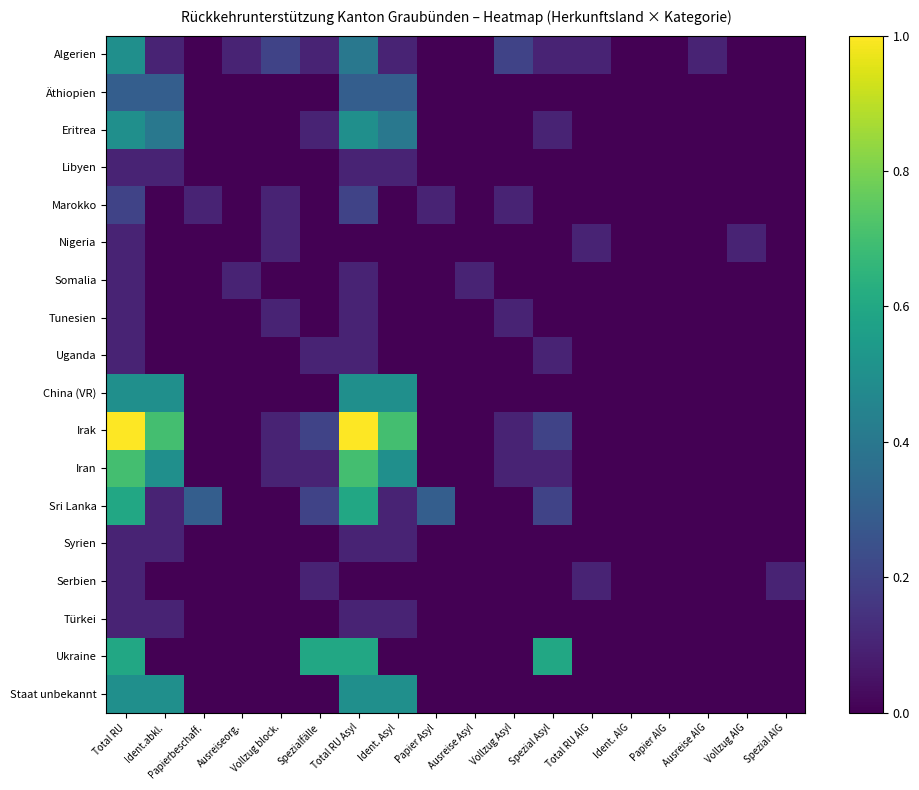

Reading left to right, transcribe all the data shown in this chart.

Algerien: Total RU=0.5	Ident.abkl.=0.1	Papierbeschaff.=0.0	Ausreiseorg.=0.1	Vollzug block.=0.2	Spezialfälle=0.1	Total RU Asyl=0.4	Ident. Asyl=0.1	Papier Asyl=0.0	Ausreise Asyl=0.0	Vollzug Asyl=0.2	Spezial Asyl=0.1	Total RU AIG=0.1	Ident. AIG=0.0	Papier AIG=0.0	Ausreise AIG=0.1	Vollzug AIG=0.0	Spezial AIG=0.0
Äthiopien: Total RU=0.3	Ident.abkl.=0.3	Papierbeschaff.=0.0	Ausreiseorg.=0.0	Vollzug block.=0.0	Spezialfälle=0.0	Total RU Asyl=0.3	Ident. Asyl=0.3	Papier Asyl=0.0	Ausreise Asyl=0.0	Vollzug Asyl=0.0	Spezial Asyl=0.0	Total RU AIG=0.0	Ident. AIG=0.0	Papier AIG=0.0	Ausreise AIG=0.0	Vollzug AIG=0.0	Spezial AIG=0.0
Eritrea: Total RU=0.5	Ident.abkl.=0.4	Papierbeschaff.=0.0	Ausreiseorg.=0.0	Vollzug block.=0.0	Spezialfälle=0.1	Total RU Asyl=0.5	Ident. Asyl=0.4	Papier Asyl=0.0	Ausreise Asyl=0.0	Vollzug Asyl=0.0	Spezial Asyl=0.1	Total RU AIG=0.0	Ident. AIG=0.0	Papier AIG=0.0	Ausreise AIG=0.0	Vollzug AIG=0.0	Spezial AIG=0.0
Libyen: Total RU=0.1	Ident.abkl.=0.1	Papierbeschaff.=0.0	Ausreiseorg.=0.0	Vollzug block.=0.0	Spezialfälle=0.0	Total RU Asyl=0.1	Ident. Asyl=0.1	Papier Asyl=0.0	Ausreise Asyl=0.0	Vollzug Asyl=0.0	Spezial Asyl=0.0	Total RU AIG=0.0	Ident. AIG=0.0	Papier AIG=0.0	Ausreise AIG=0.0	Vollzug AIG=0.0	Spezial AIG=0.0
Marokko: Total RU=0.2	Ident.abkl.=0.0	Papierbeschaff.=0.1	Ausreiseorg.=0.0	Vollzug block.=0.1	Spezialfälle=0.0	Total RU Asyl=0.2	Ident. Asyl=0.0	Papier Asyl=0.1	Ausreise Asyl=0.0	Vollzug Asyl=0.1	Spezial Asyl=0.0	Total RU AIG=0.0	Ident. AIG=0.0	Papier AIG=0.0	Ausreise AIG=0.0	Vollzug AIG=0.0	Spezial AIG=0.0
Nigeria: Total RU=0.1	Ident.abkl.=0.0	Papierbeschaff.=0.0	Ausreiseorg.=0.0	Vollzug block.=0.1	Spezialfälle=0.0	Total RU Asyl=0.0	Ident. Asyl=0.0	Papier Asyl=0.0	Ausreise Asyl=0.0	Vollzug Asyl=0.0	Spezial Asyl=0.0	Total RU AIG=0.1	Ident. AIG=0.0	Papier AIG=0.0	Ausreise AIG=0.0	Vollzug AIG=0.1	Spezial AIG=0.0
Somalia: Total RU=0.1	Ident.abkl.=0.0	Papierbeschaff.=0.0	Ausreiseorg.=0.1	Vollzug block.=0.0	Spezialfälle=0.0	Total RU Asyl=0.1	Ident. Asyl=0.0	Papier Asyl=0.0	Ausreise Asyl=0.1	Vollzug Asyl=0.0	Spezial Asyl=0.0	Total RU AIG=0.0	Ident. AIG=0.0	Papier AIG=0.0	Ausreise AIG=0.0	Vollzug AIG=0.0	Spezial AIG=0.0
Tunesien: Total RU=0.1	Ident.abkl.=0.0	Papierbeschaff.=0.0	Ausreiseorg.=0.0	Vollzug block.=0.1	Spezialfälle=0.0	Total RU Asyl=0.1	Ident. Asyl=0.0	Papier Asyl=0.0	Ausreise Asyl=0.0	Vollzug Asyl=0.1	Spezial Asyl=0.0	Total RU AIG=0.0	Ident. AIG=0.0	Papier AIG=0.0	Ausreise AIG=0.0	Vollzug AIG=0.0	Spezial AIG=0.0
Uganda: Total RU=0.1	Ident.abkl.=0.0	Papierbeschaff.=0.0	Ausreiseorg.=0.0	Vollzug block.=0.0	Spezialfälle=0.1	Total RU Asyl=0.1	Ident. Asyl=0.0	Papier Asyl=0.0	Ausreise Asyl=0.0	Vollzug Asyl=0.0	Spezial Asyl=0.1	Total RU AIG=0.0	Ident. AIG=0.0	Papier AIG=0.0	Ausreise AIG=0.0	Vollzug AIG=0.0	Spezial AIG=0.0
China (VR): Total RU=0.5	Ident.abkl.=0.5	Papierbeschaff.=0.0	Ausreiseorg.=0.0	Vollzug block.=0.0	Spezialfälle=0.0	Total RU Asyl=0.5	Ident. Asyl=0.5	Papier Asyl=0.0	Ausreise Asyl=0.0	Vollzug Asyl=0.0	Spezial Asyl=0.0	Total RU AIG=0.0	Ident. AIG=0.0	Papier AIG=0.0	Ausreise AIG=0.0	Vollzug AIG=0.0	Spezial AIG=0.0
Irak: Total RU=1.0	Ident.abkl.=0.7	Papierbeschaff.=0.0	Ausreiseorg.=0.0	Vollzug block.=0.1	Spezialfälle=0.2	Total RU Asyl=1.0	Ident. Asyl=0.7	Papier Asyl=0.0	Ausreise Asyl=0.0	Vollzug Asyl=0.1	Spezial Asyl=0.2	Total RU AIG=0.0	Ident. AIG=0.0	Papier AIG=0.0	Ausreise AIG=0.0	Vollzug AIG=0.0	Spezial AIG=0.0
Iran: Total RU=0.7	Ident.abkl.=0.5	Papierbeschaff.=0.0	Ausreiseorg.=0.0	Vollzug block.=0.1	Spezialfälle=0.1	Total RU Asyl=0.7	Ident. Asyl=0.5	Papier Asyl=0.0	Ausreise Asyl=0.0	Vollzug Asyl=0.1	Spezial Asyl=0.1	Total RU AIG=0.0	Ident. AIG=0.0	Papier AIG=0.0	Ausreise AIG=0.0	Vollzug AIG=0.0	Spezial AIG=0.0
Sri Lanka: Total RU=0.6	Ident.abkl.=0.1	Papierbeschaff.=0.3	Ausreiseorg.=0.0	Vollzug block.=0.0	Spezialfälle=0.2	Total RU Asyl=0.6	Ident. Asyl=0.1	Papier Asyl=0.3	Ausreise Asyl=0.0	Vollzug Asyl=0.0	Spezial Asyl=0.2	Total RU AIG=0.0	Ident. AIG=0.0	Papier AIG=0.0	Ausreise AIG=0.0	Vollzug AIG=0.0	Spezial AIG=0.0
Syrien: Total RU=0.1	Ident.abkl.=0.1	Papierbeschaff.=0.0	Ausreiseorg.=0.0	Vollzug block.=0.0	Spezialfälle=0.0	Total RU Asyl=0.1	Ident. Asyl=0.1	Papier Asyl=0.0	Ausreise Asyl=0.0	Vollzug Asyl=0.0	Spezial Asyl=0.0	Total RU AIG=0.0	Ident. AIG=0.0	Papier AIG=0.0	Ausreise AIG=0.0	Vollzug AIG=0.0	Spezial AIG=0.0
Serbien: Total RU=0.1	Ident.abkl.=0.0	Papierbeschaff.=0.0	Ausreiseorg.=0.0	Vollzug block.=0.0	Spezialfälle=0.1	Total RU Asyl=0.0	Ident. Asyl=0.0	Papier Asyl=0.0	Ausreise Asyl=0.0	Vollzug Asyl=0.0	Spezial Asyl=0.0	Total RU AIG=0.1	Ident. AIG=0.0	Papier AIG=0.0	Ausreise AIG=0.0	Vollzug AIG=0.0	Spezial AIG=0.1
Türkei: Total RU=0.1	Ident.abkl.=0.1	Papierbeschaff.=0.0	Ausreiseorg.=0.0	Vollzug block.=0.0	Spezialfälle=0.0	Total RU Asyl=0.1	Ident. Asyl=0.1	Papier Asyl=0.0	Ausreise Asyl=0.0	Vollzug Asyl=0.0	Spezial Asyl=0.0	Total RU AIG=0.0	Ident. AIG=0.0	Papier AIG=0.0	Ausreise AIG=0.0	Vollzug AIG=0.0	Spezial AIG=0.0
Ukraine: Total RU=0.6	Ident.abkl.=0.0	Papierbeschaff.=0.0	Ausreiseorg.=0.0	Vollzug block.=0.0	Spezialfälle=0.6	Total RU Asyl=0.6	Ident. Asyl=0.0	Papier Asyl=0.0	Ausreise Asyl=0.0	Vollzug Asyl=0.0	Spezial Asyl=0.6	Total RU AIG=0.0	Ident. AIG=0.0	Papier AIG=0.0	Ausreise AIG=0.0	Vollzug AIG=0.0	Spezial AIG=0.0
Staat unbekannt: Total RU=0.5	Ident.abkl.=0.5	Papierbeschaff.=0.0	Ausreiseorg.=0.0	Vollzug block.=0.0	Spezialfälle=0.0	Total RU Asyl=0.5	Ident. Asyl=0.5	Papier Asyl=0.0	Ausreise Asyl=0.0	Vollzug Asyl=0.0	Spezial Asyl=0.0	Total RU AIG=0.0	Ident. AIG=0.0	Papier AIG=0.0	Ausreise AIG=0.0	Vollzug AIG=0.0	Spezial AIG=0.0